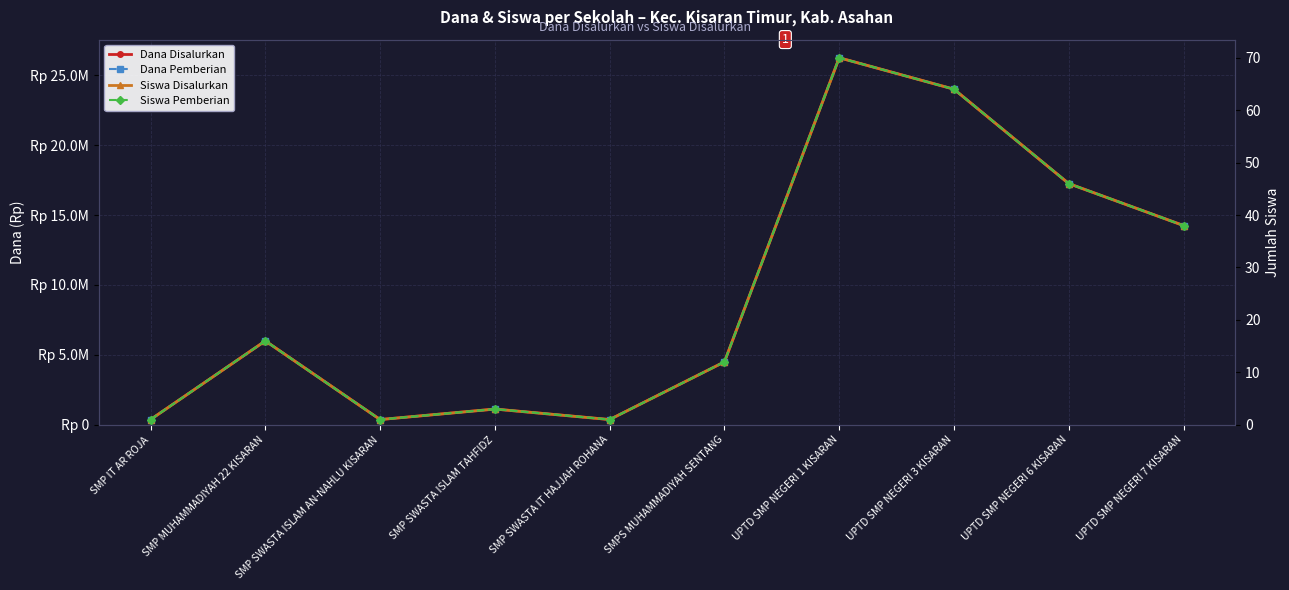

List the labels in order of Dana Disalurkan value, smallest first.

SMP IT AR ROJA, SMP SWASTA ISLAM AN-NAHLU KISARAN, SMP SWASTA IT HAJJAH ROHANA, SMP SWASTA ISLAM TAHFIDZ, SMPS MUHAMMADIYAH SENTANG, SMP MUHAMMADIYAH 22 KISARAN, UPTD SMP NEGERI 7 KISARAN, UPTD SMP NEGERI 6 KISARAN, UPTD SMP NEGERI 3 KISARAN, UPTD SMP NEGERI 1 KISARAN